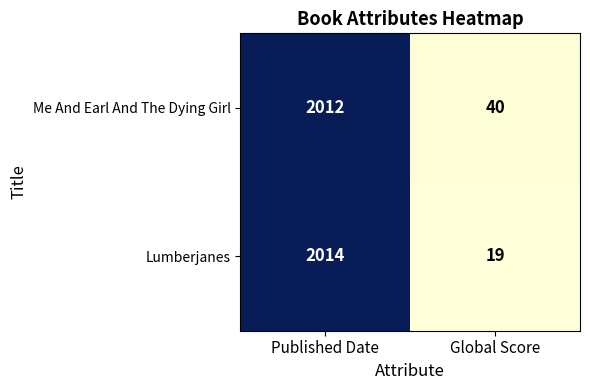

What is the approximate value of Me And Earl And The Dying Girl at Published Date, to the nearest 10?

2010